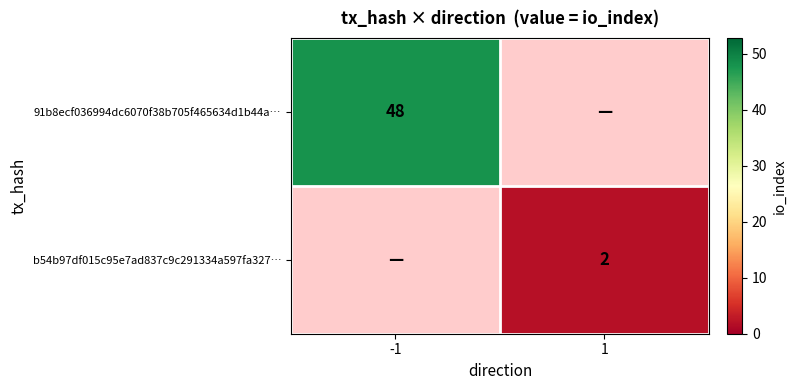

True or false: 91b8ecf036994dc6070f38b705f465634d1b44a… has a value of 48 at -1.

True